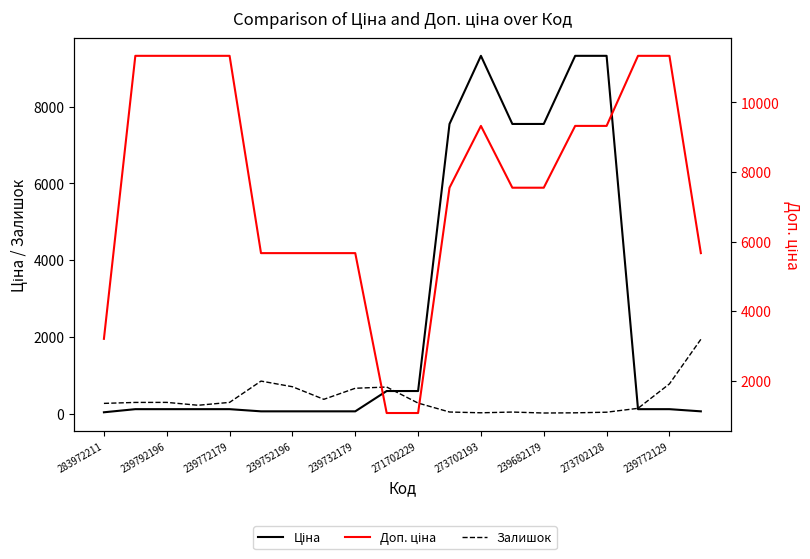

Which has a higher value, 13 or 16?

16